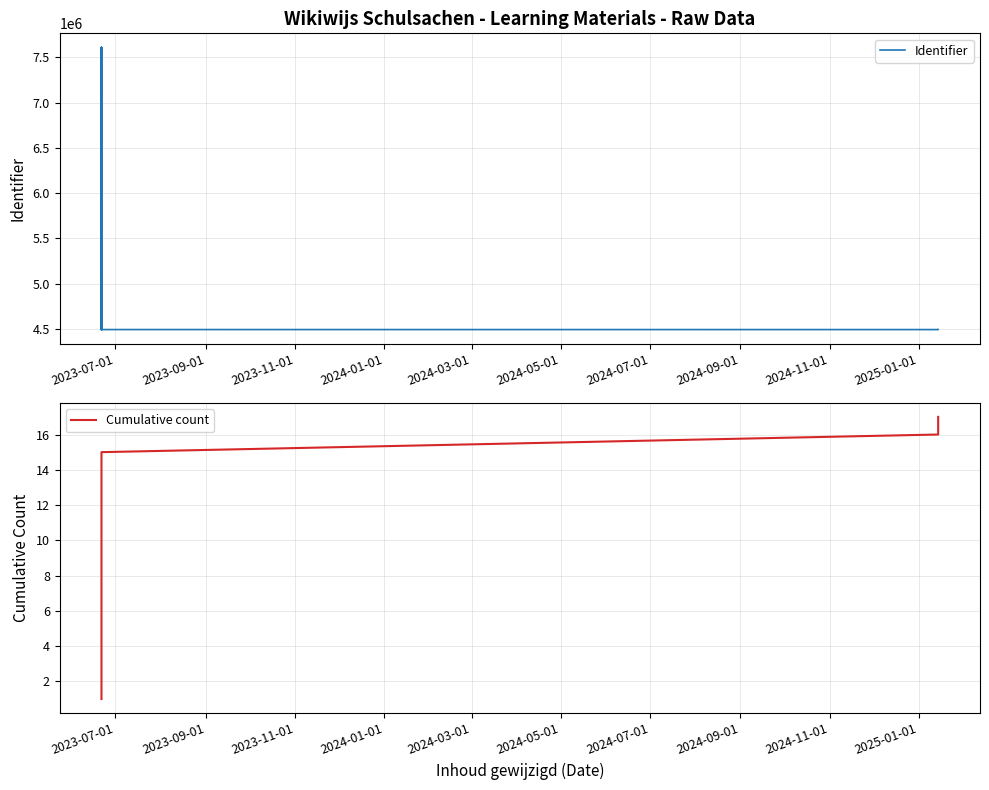

At 2023-11-01, list the series in order from smallest to largest.

Cumulative count, Identifier